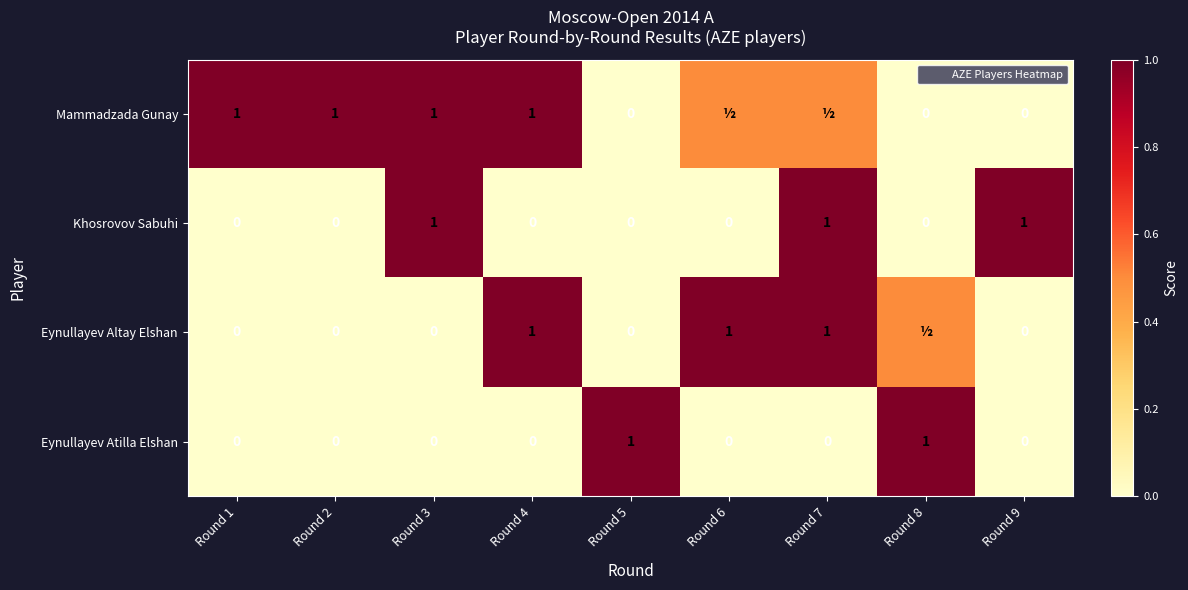

At how many categories does at least one series exceed 0?

9